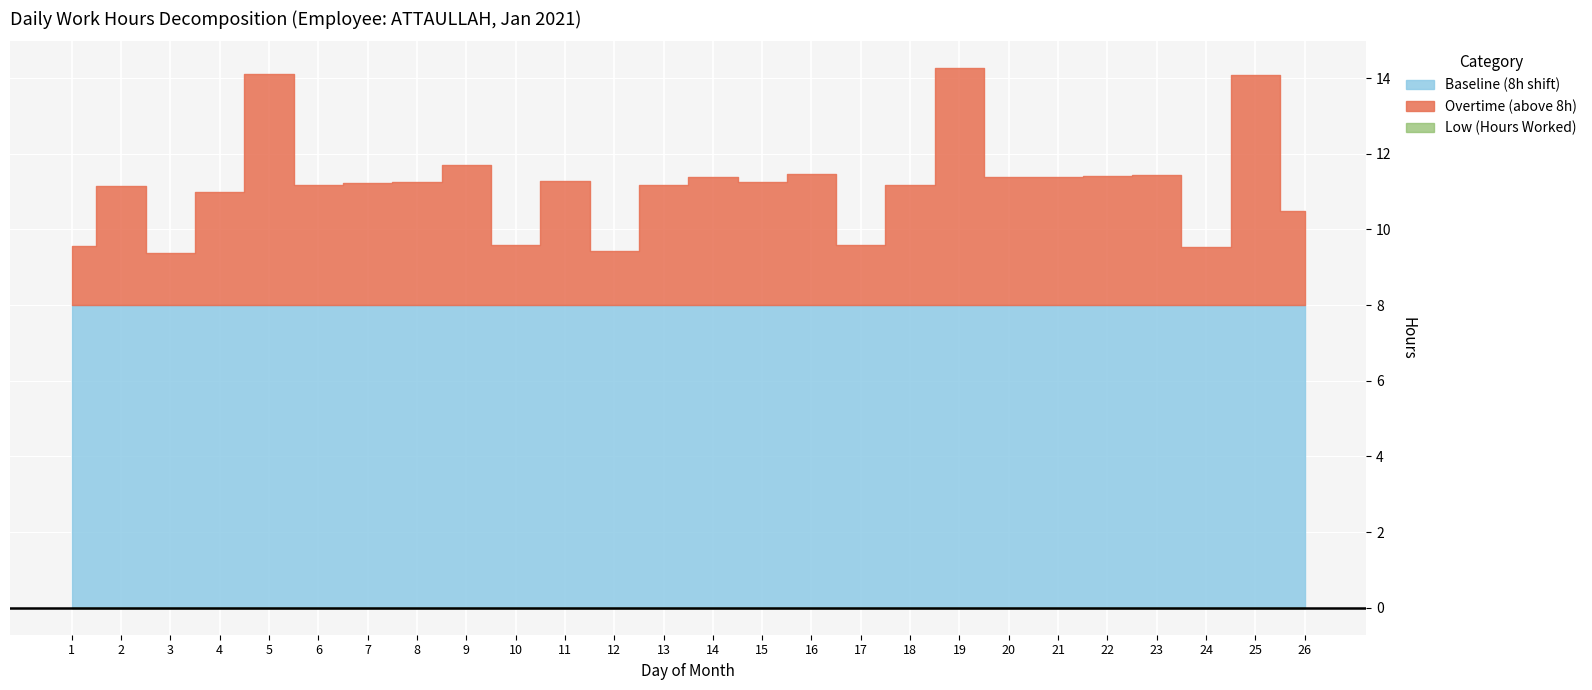

List the labels in order of Baseline (8h shift) value, largest first.

1, 2, 3, 4, 5, 6, 7, 8, 9, 10, 11, 12, 13, 14, 15, 16, 17, 18, 19, 20, 21, 22, 23, 24, 25, 26